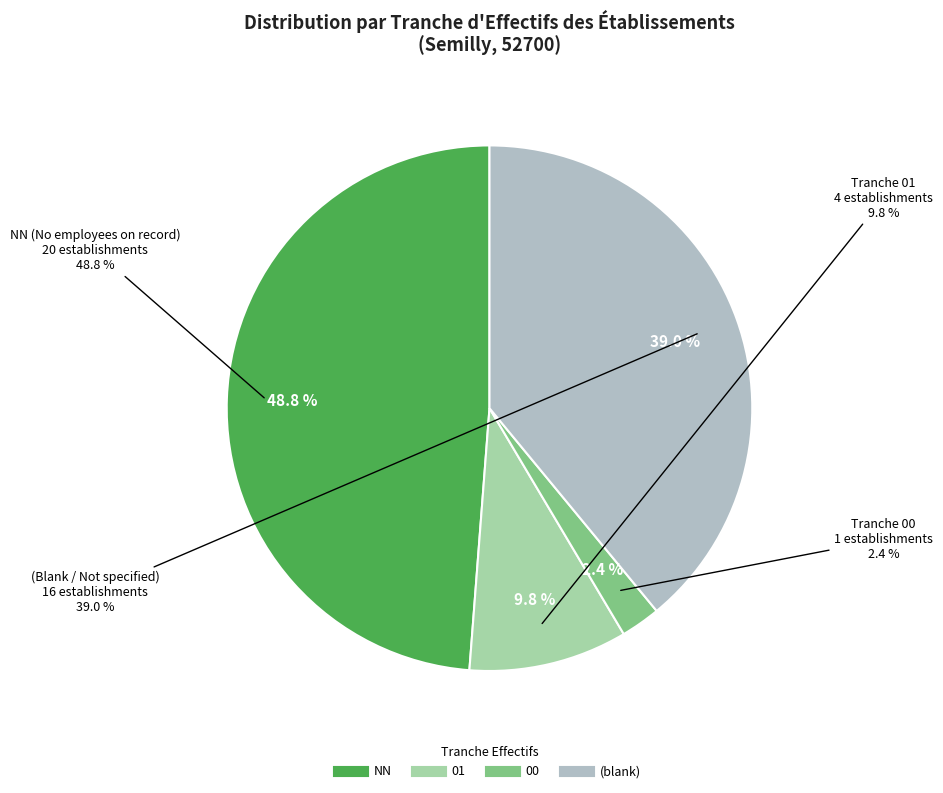

Which category has the smallest portion of the pie?

00